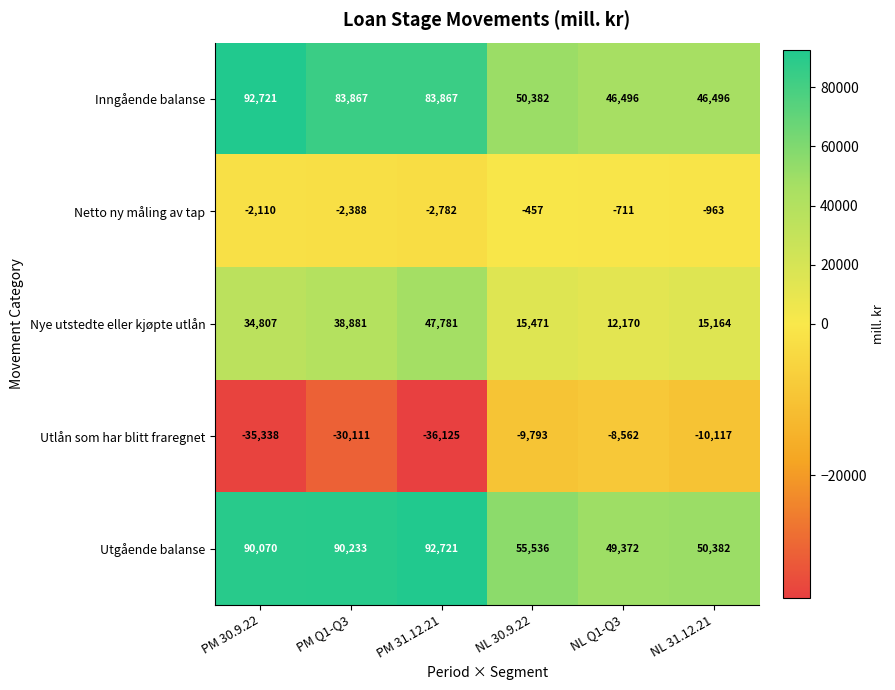

Which series changed the most between NL 30.9.22 and NL Q1-Q3?

Utgående balanse